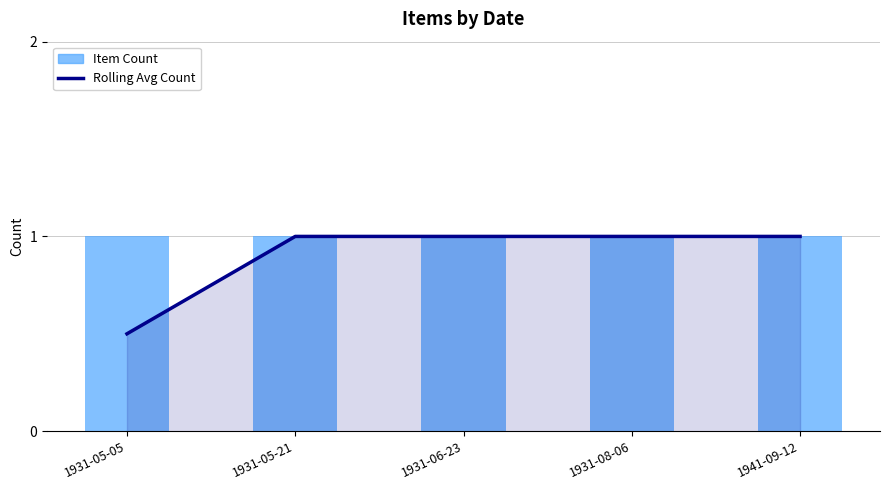

What is the label of the 2nd bar from the right?

1931-08-06